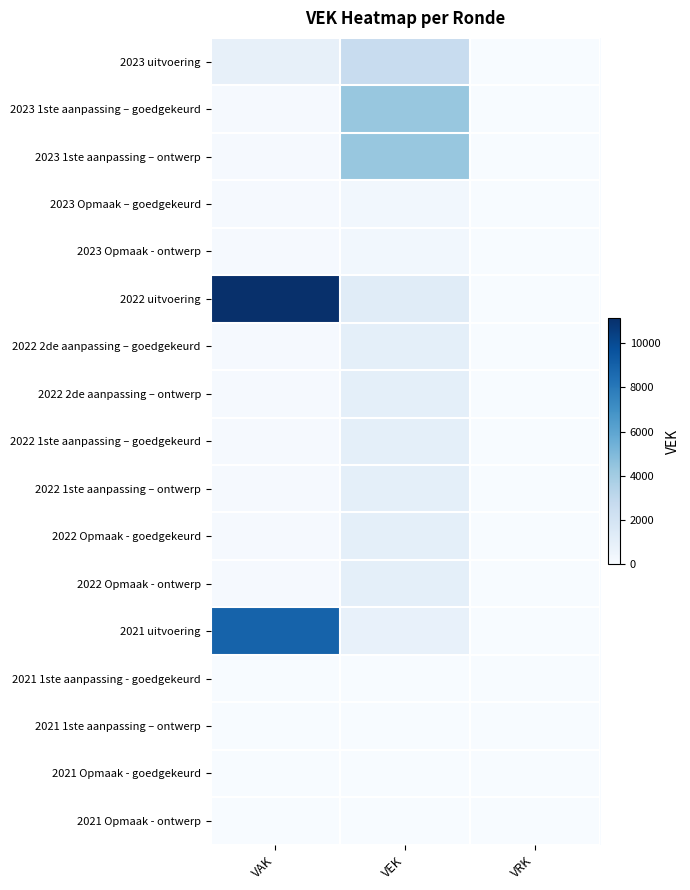

Which series changed the most between VEK and VRK?

2023 1ste aanpassing – goedgekeurd